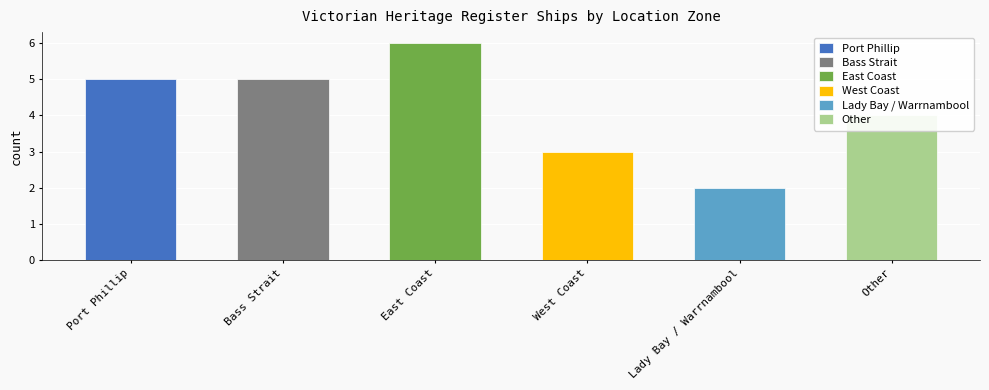

Rank the categories by value from lowest to highest.

Lady Bay / Warrnambool, West Coast, Other, Port Phillip, Bass Strait, East Coast